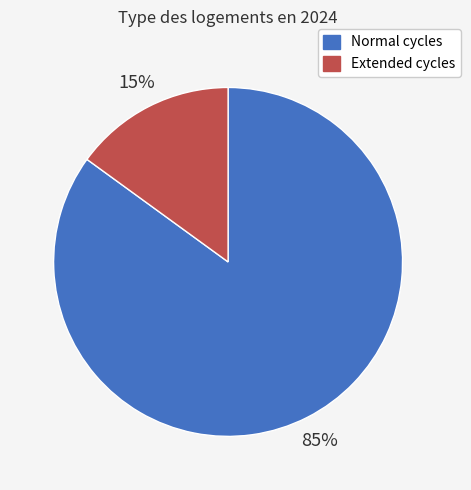

To the nearest percent, what percentage of the pie is Normal cycles?

85%